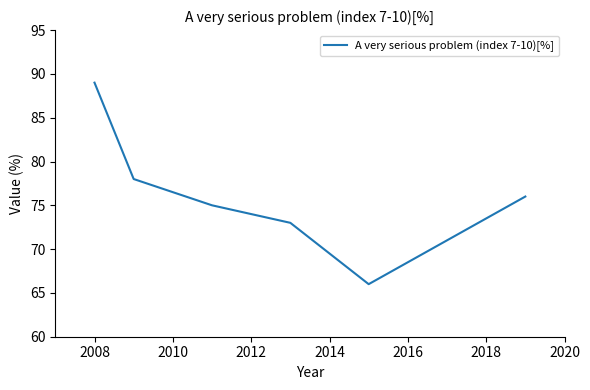

What is the minimum value shown in the chart?

66